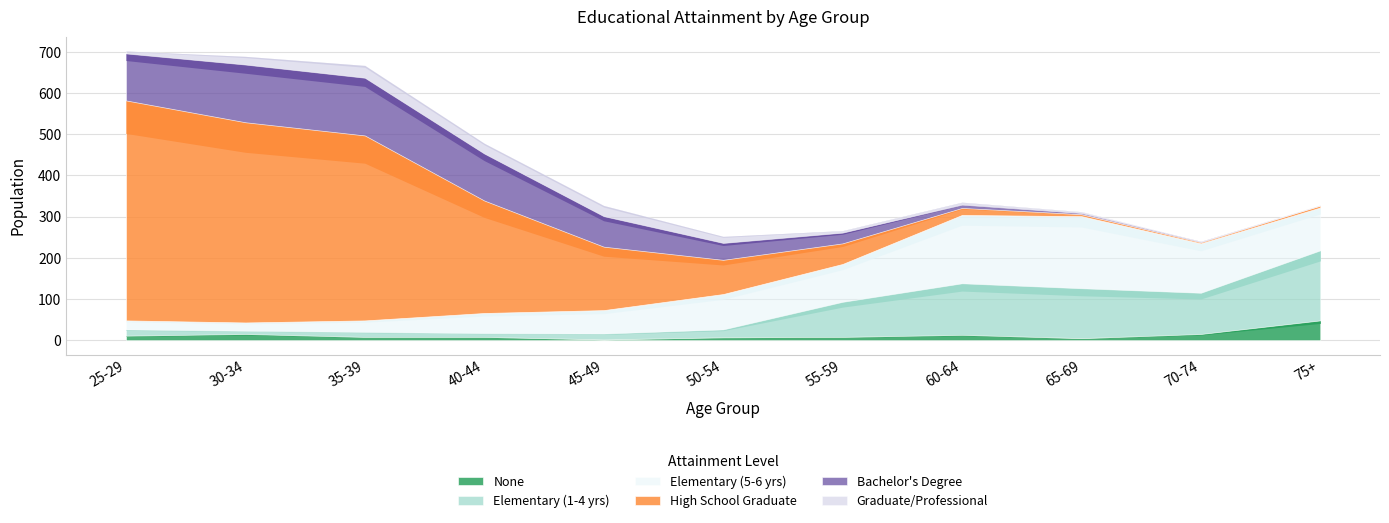

What is the label of the 2nd point from the right?

70-74